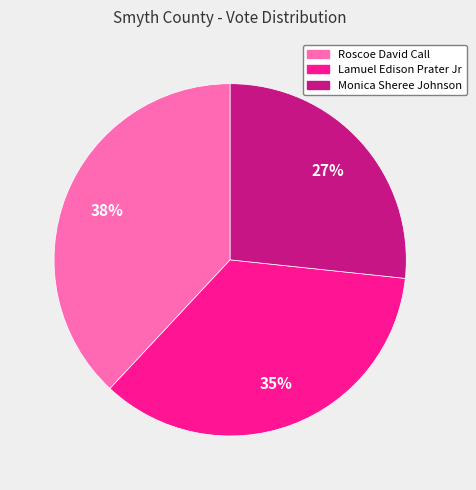

To the nearest percent, what is the difference between the largest and smallest slice percentages?

11%